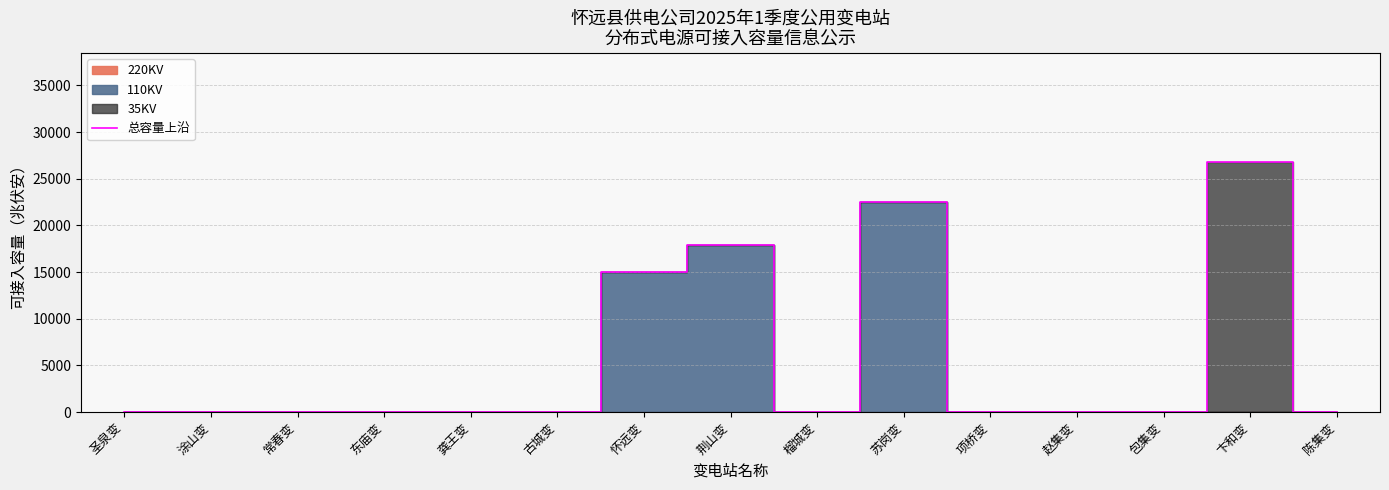

What is the label of the 7th point from the left?

怀远变